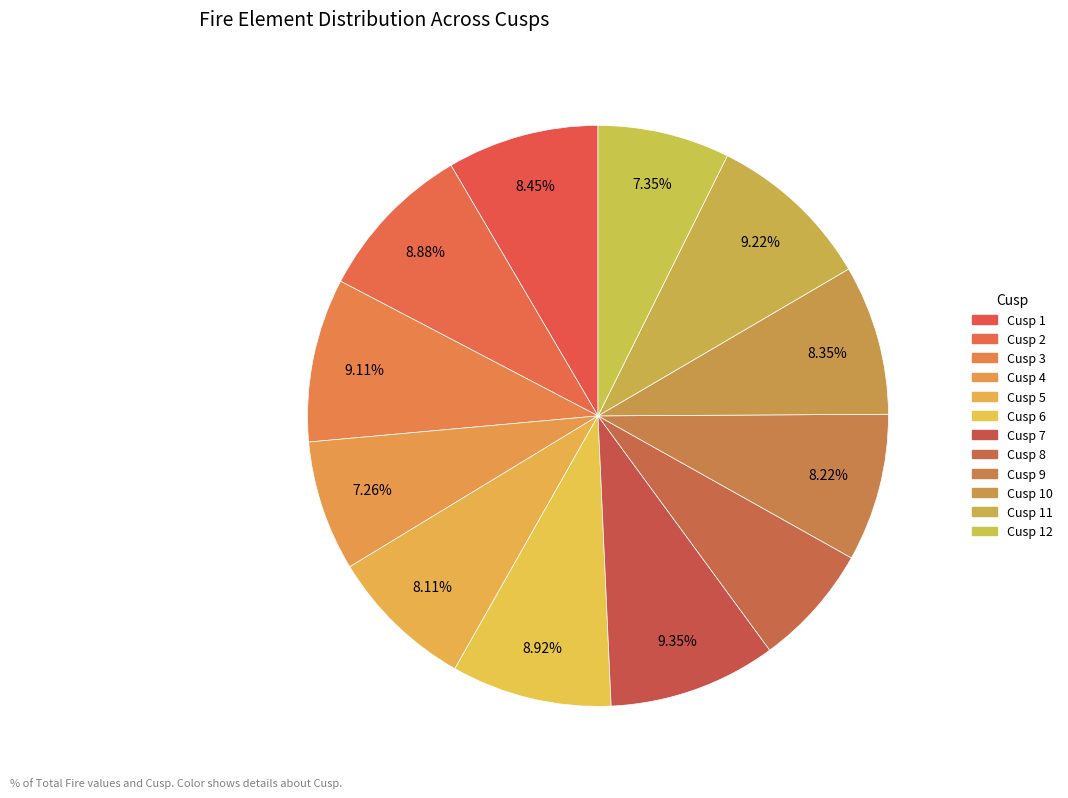

How many segments does this pie chart have?

12